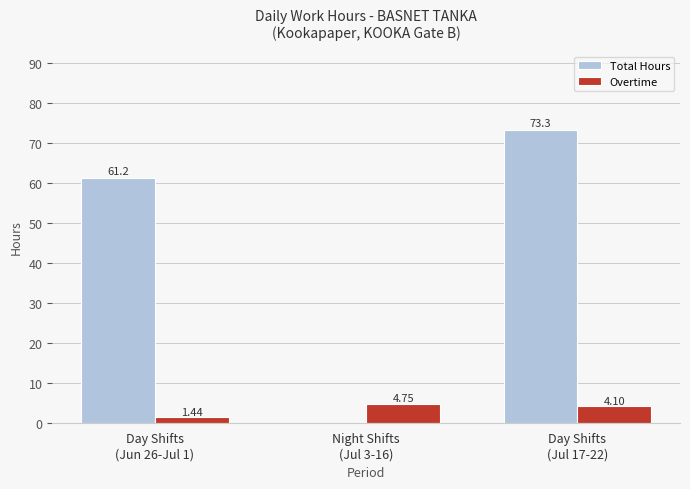

Which has a higher value, Day Shifts
(Jun 26-Jul 1) or Night Shifts
(Jul 3-16)?

Day Shifts
(Jun 26-Jul 1)